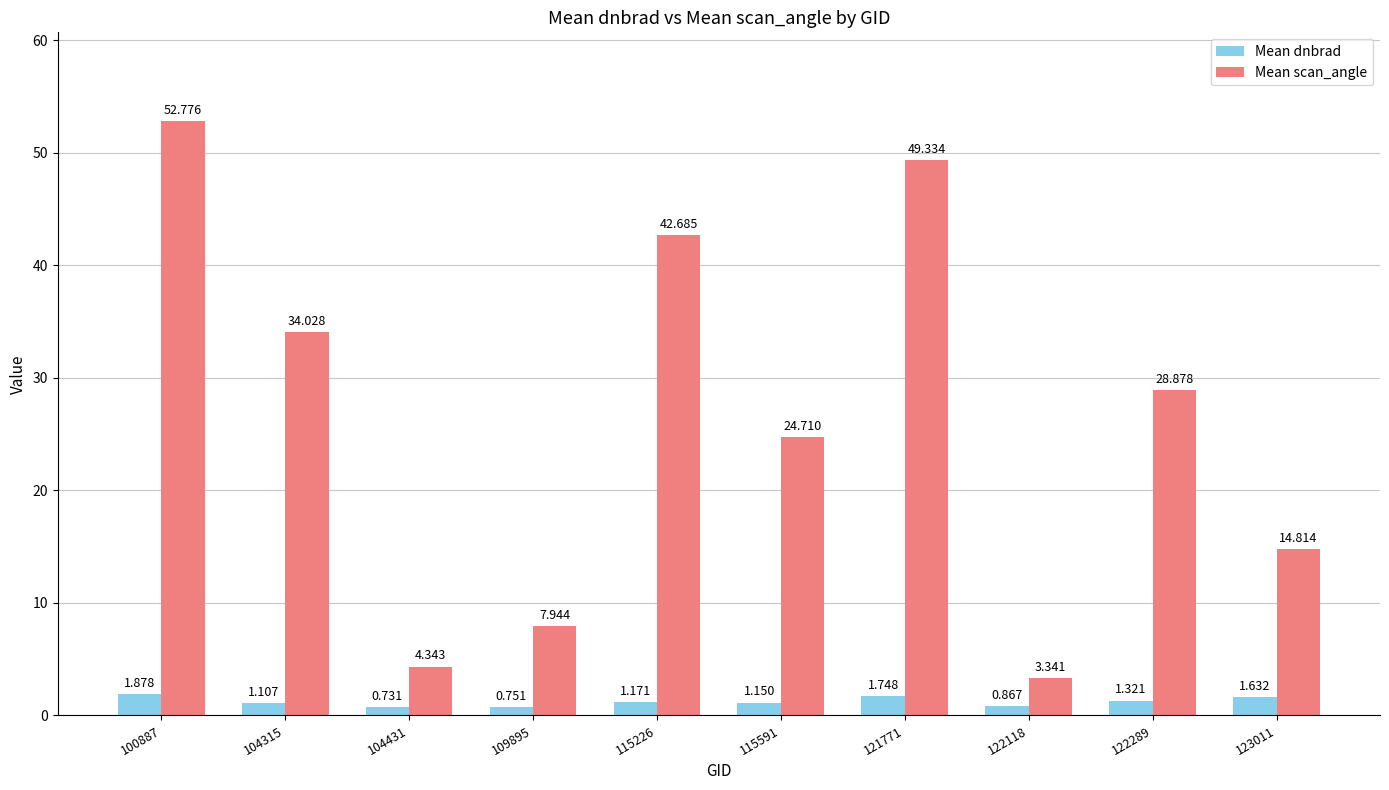

At 122118, list the series in order from largest to smallest.

Mean scan_angle, Mean dnbrad